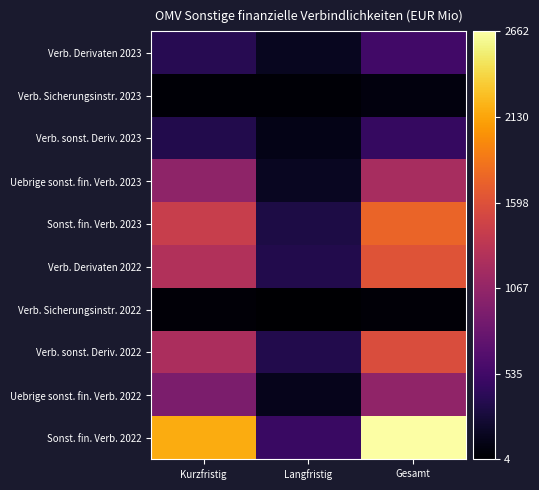

What is the spread (max minus min) of values at Langfristig?

485